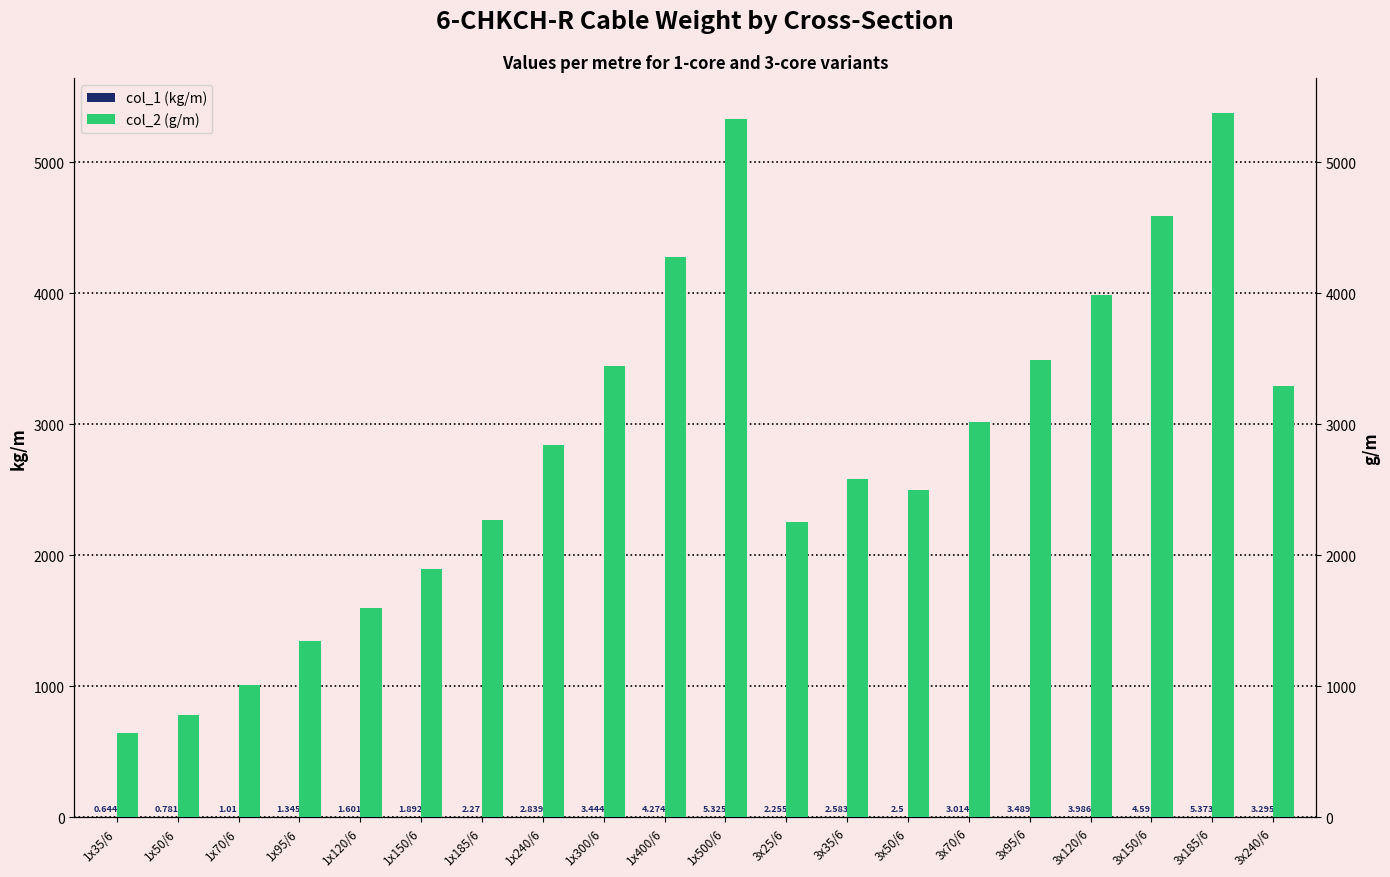

At which label does col_2 (g/m) first exceed 2839?

1x300/6